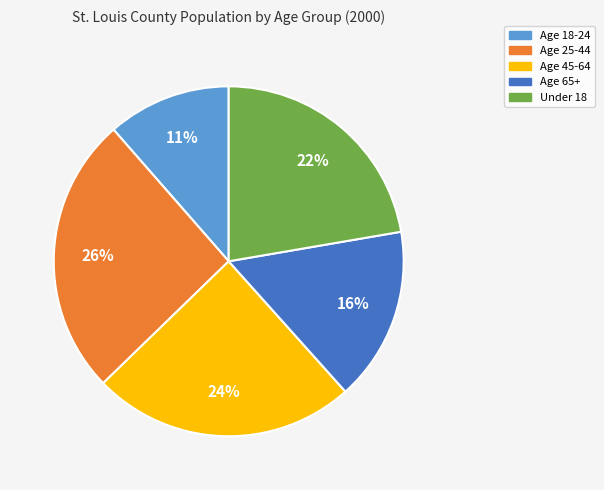

How many slices are in this pie chart?

5